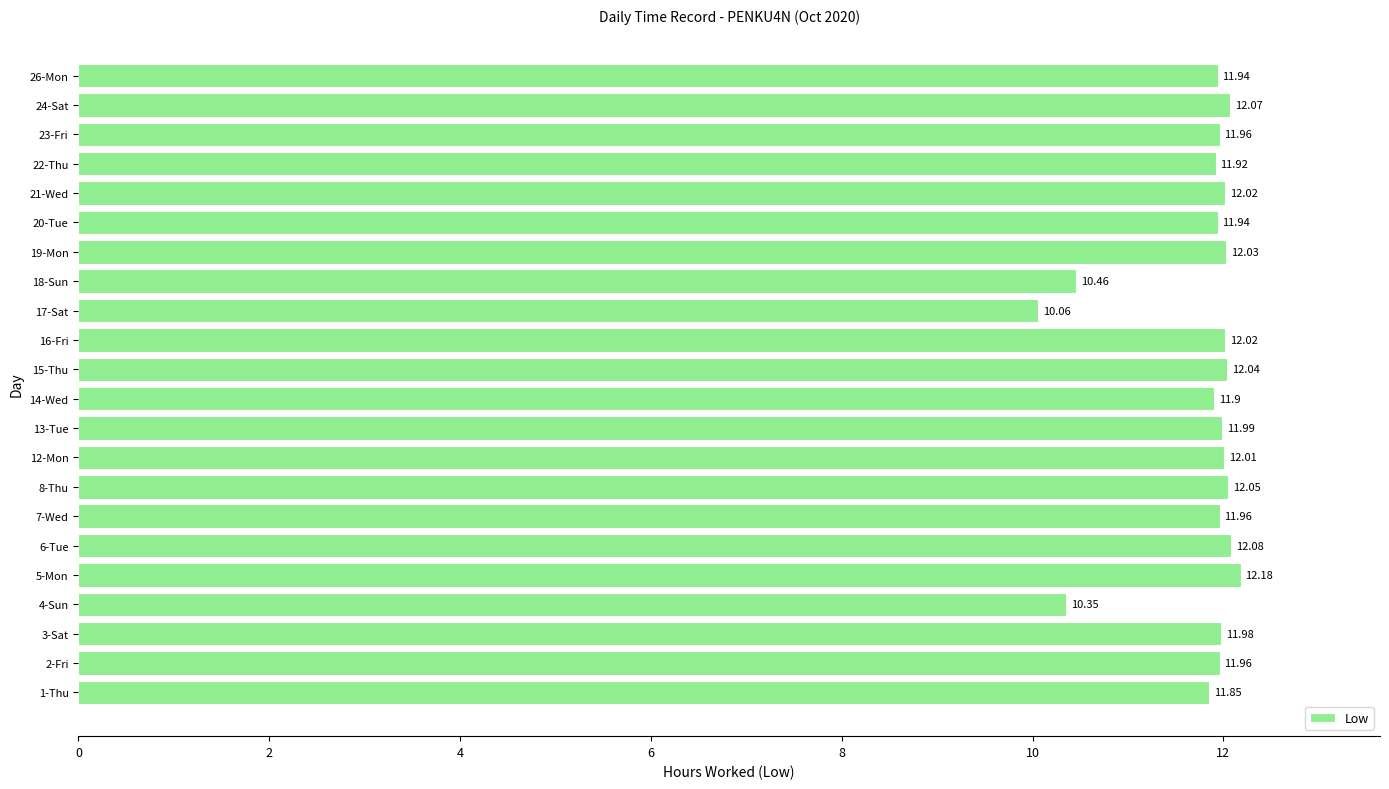

What is the sum of all values?

258.8